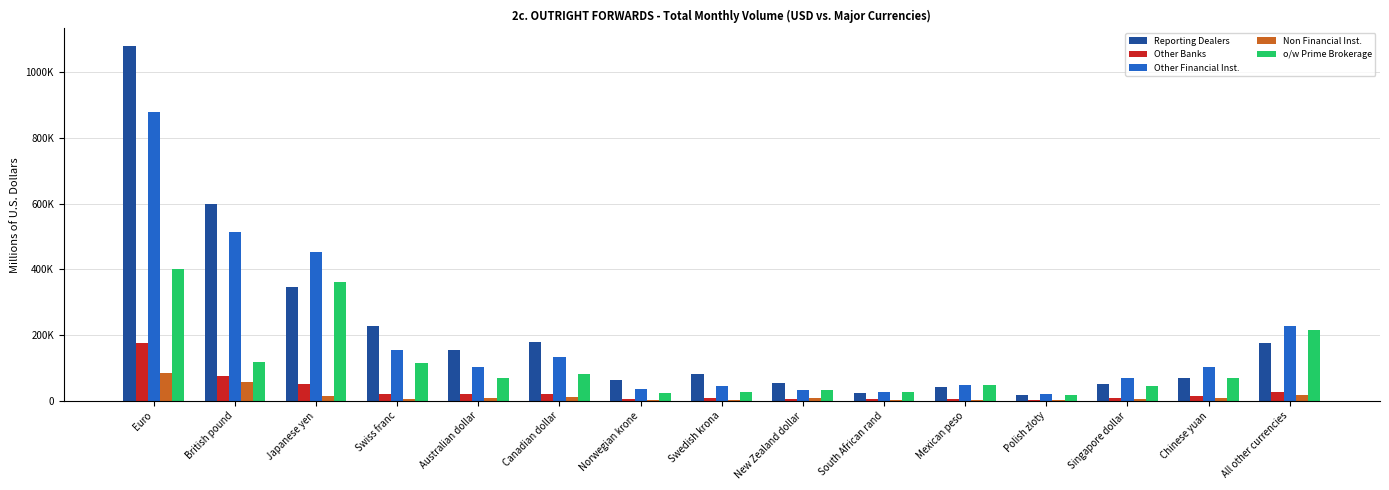

What are all the series names shown in the legend?

Reporting Dealers, Other Banks, Other Financial Inst., Non Financial Inst., o/w Prime Brokerage